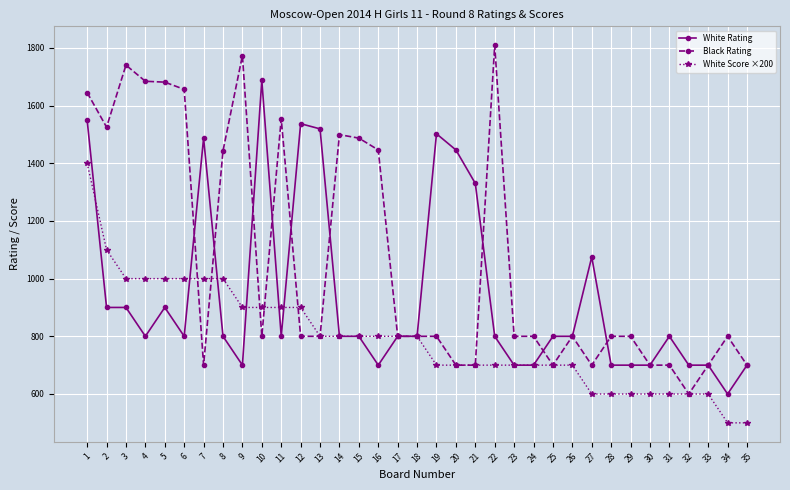

How many values in the White Rating series are below 800?

11